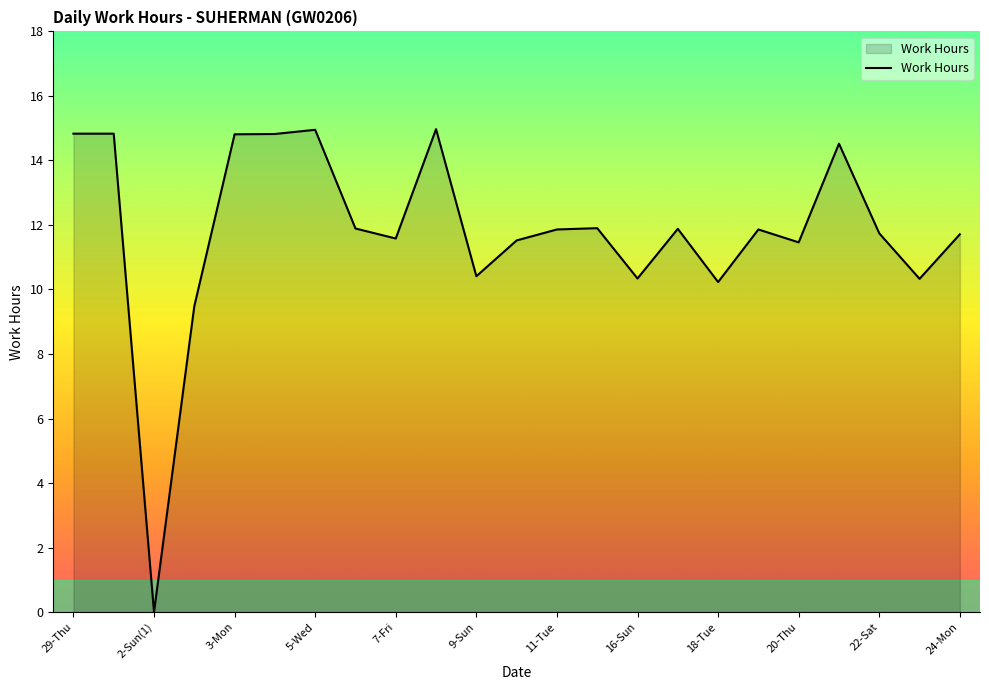

What is the maximum value shown in the chart?

15.0